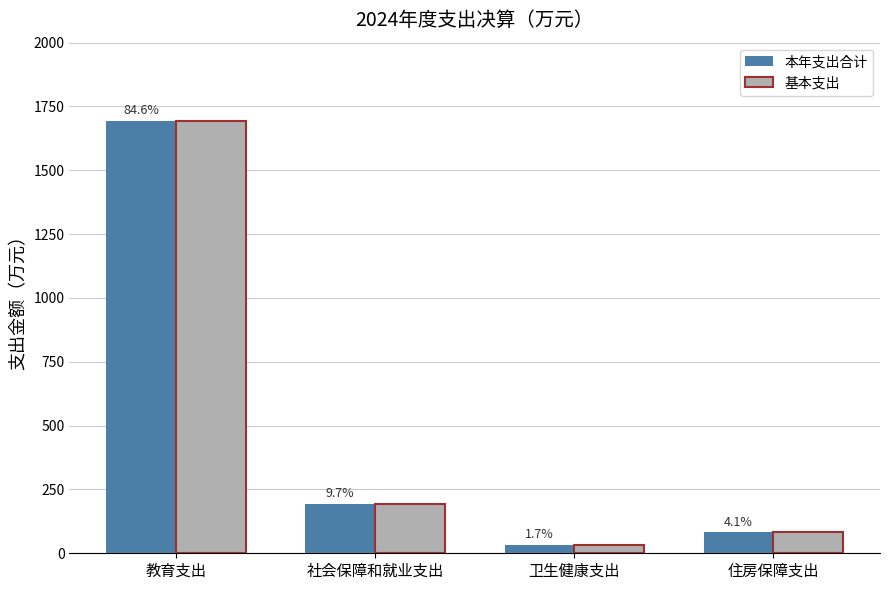

The 基本支出 series shows 6.8 at 卫生健康支出. True or false?

False